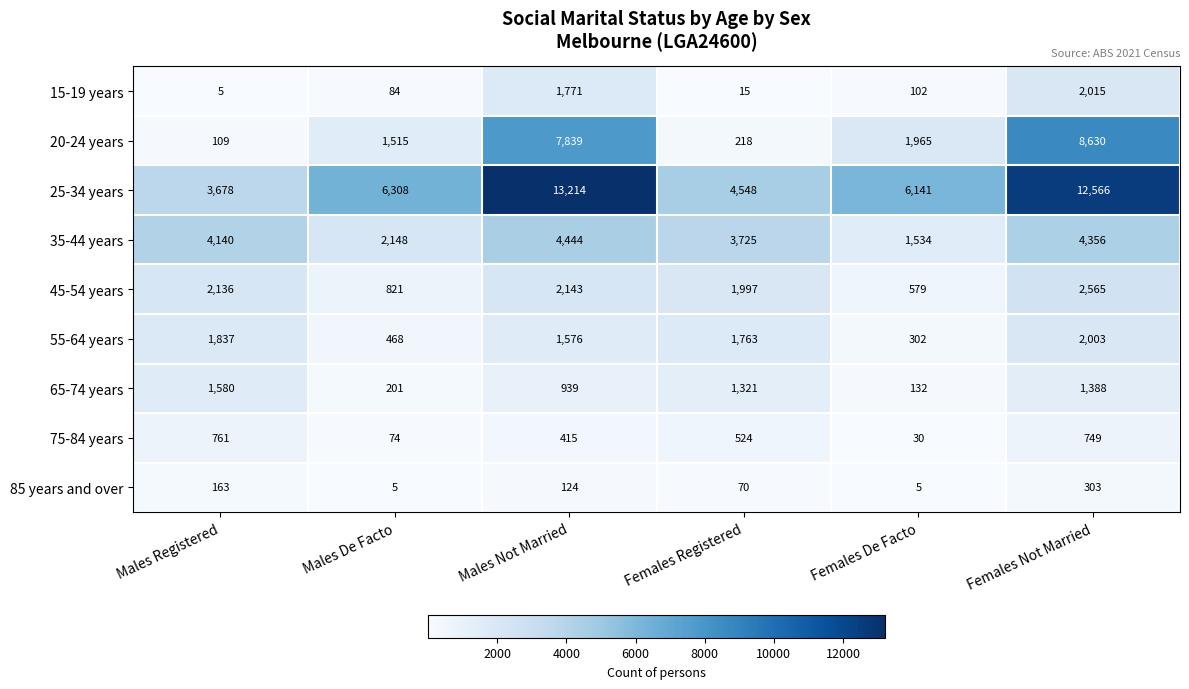

How many values in the 35-44 years series are below 4140?

3